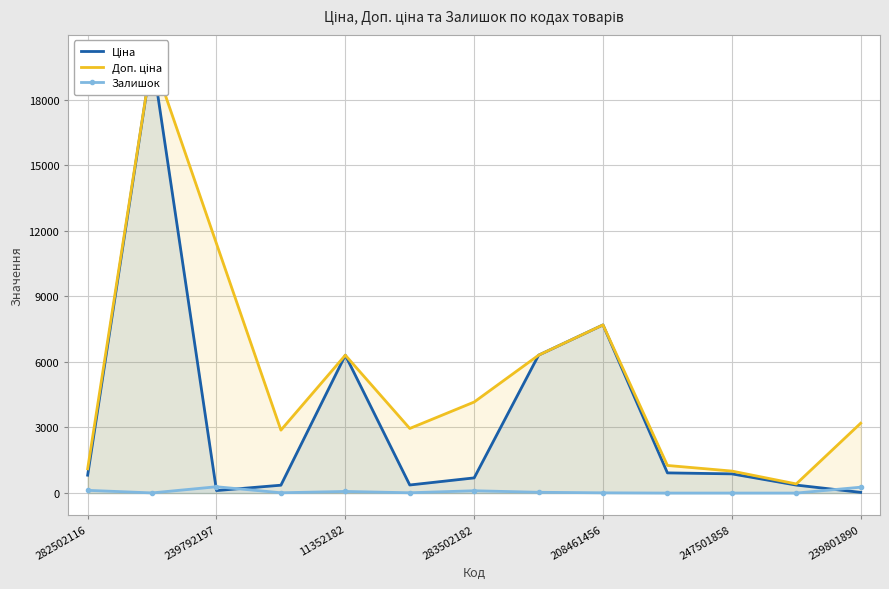

What value does the Ціна series have at 7?

6308.8